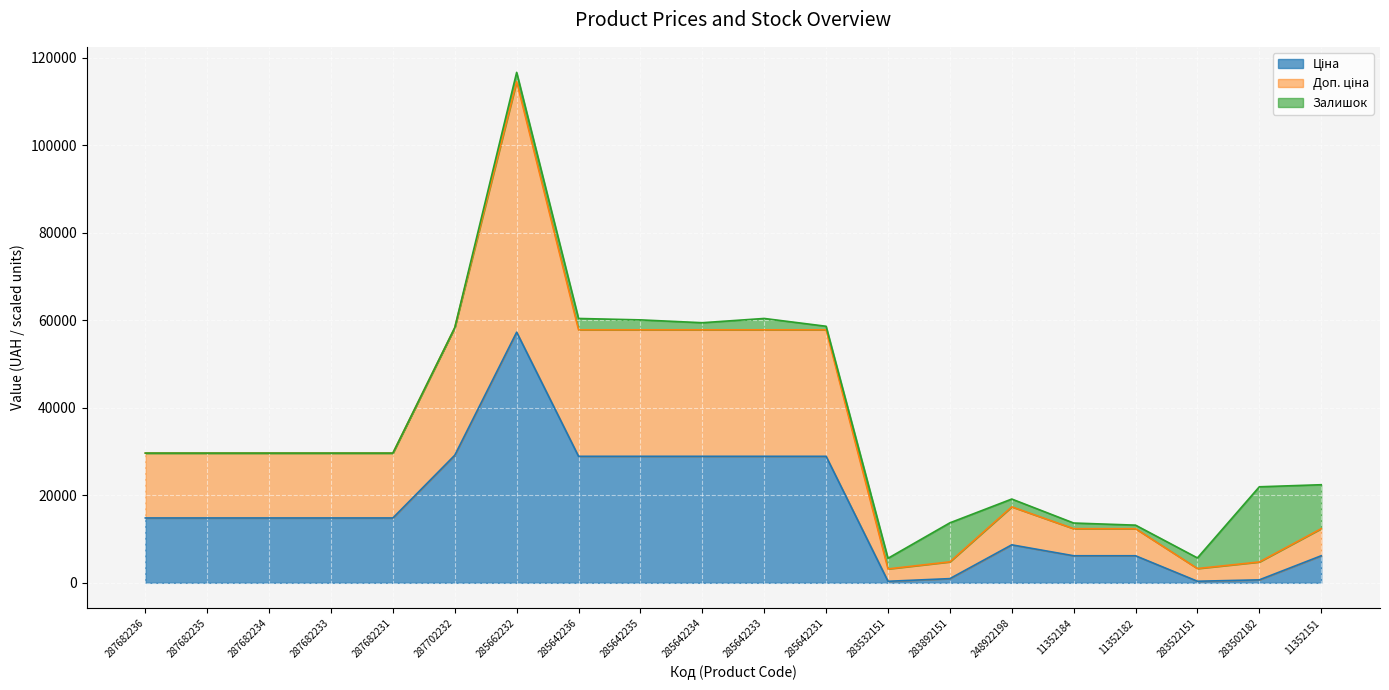

What is the sum of the Ціна values at 11352184 and 283502182?

6862.9